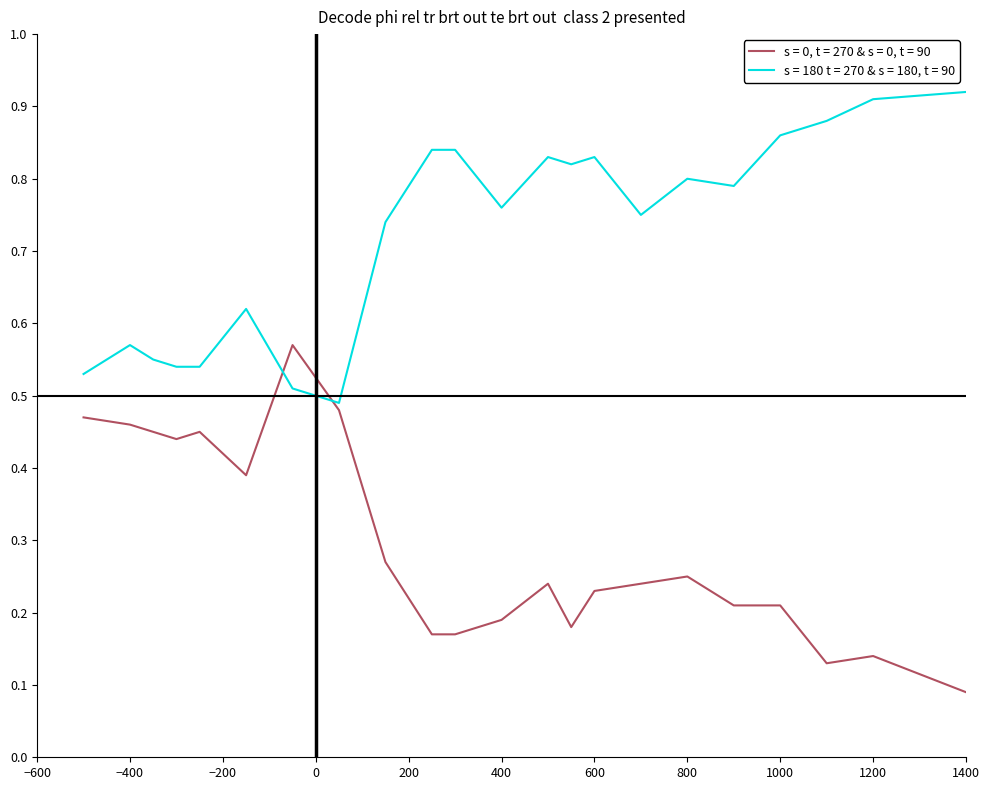

How many times do s = 180 t = 270 & s = 180, t = 90 and s = 0, t = 270 & s = 0, t = 90 cross each other?

2